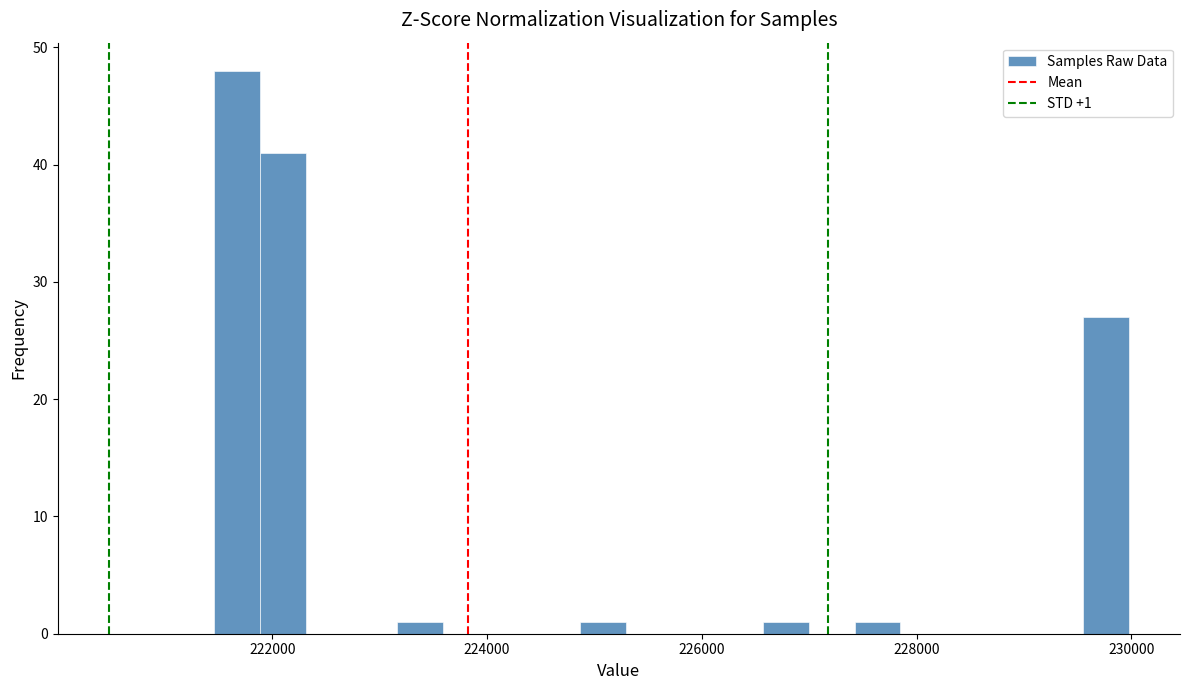

Around what value on the x-axis is the tallest bar? Give the approximate position of its centre, as read against the axis.

221600